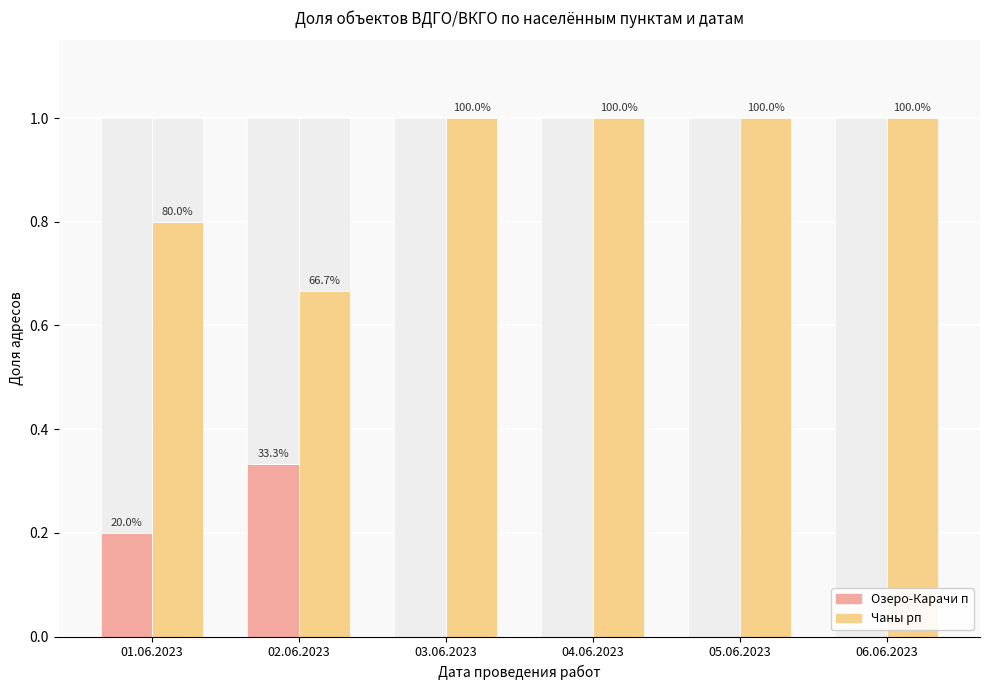

Rank the categories by Озеро-Карачи п value from lowest to highest.

03.06.2023, 04.06.2023, 05.06.2023, 06.06.2023, 01.06.2023, 02.06.2023